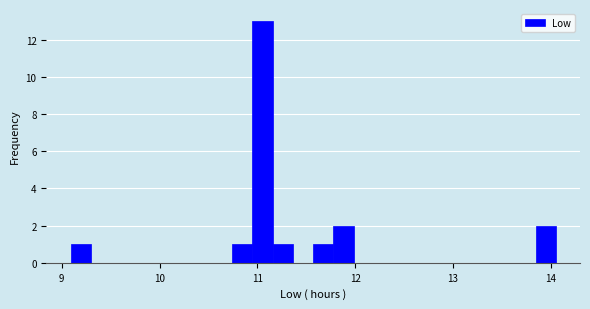

Around what value on the x-axis is the tallest bar? Give the approximate position of its centre, as read against the axis.

11.1